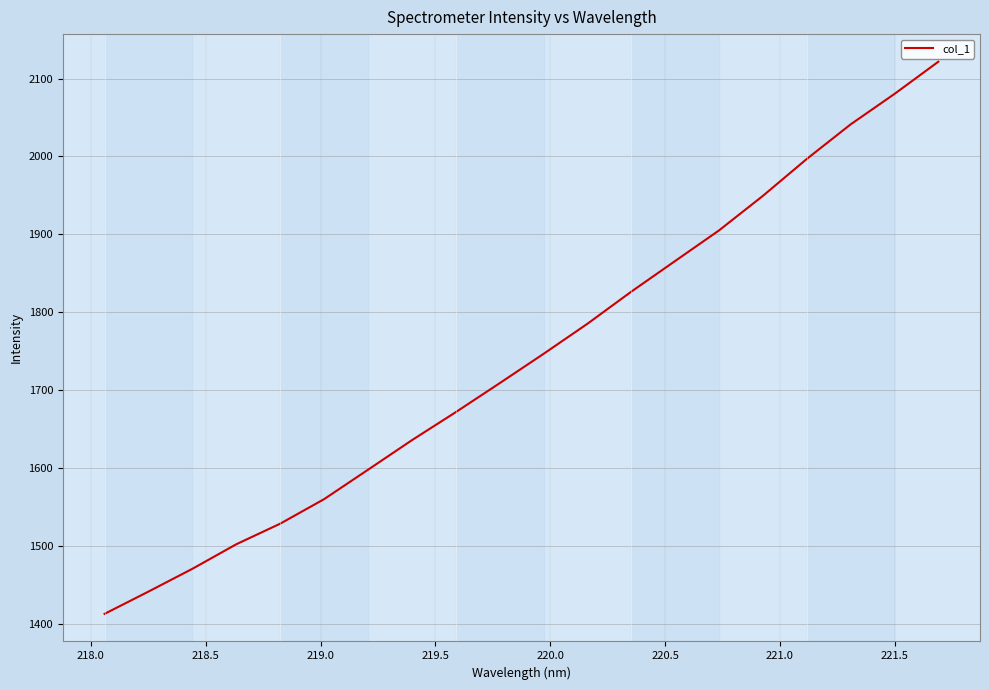

What is the minimum value shown in the chart?

1413.1